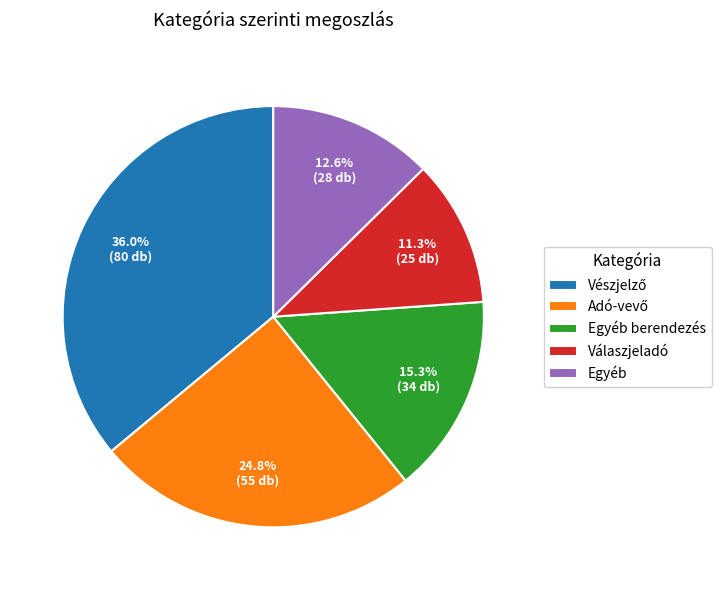

To the nearest percent, what is the difference between the largest and smallest slice percentages?

25%